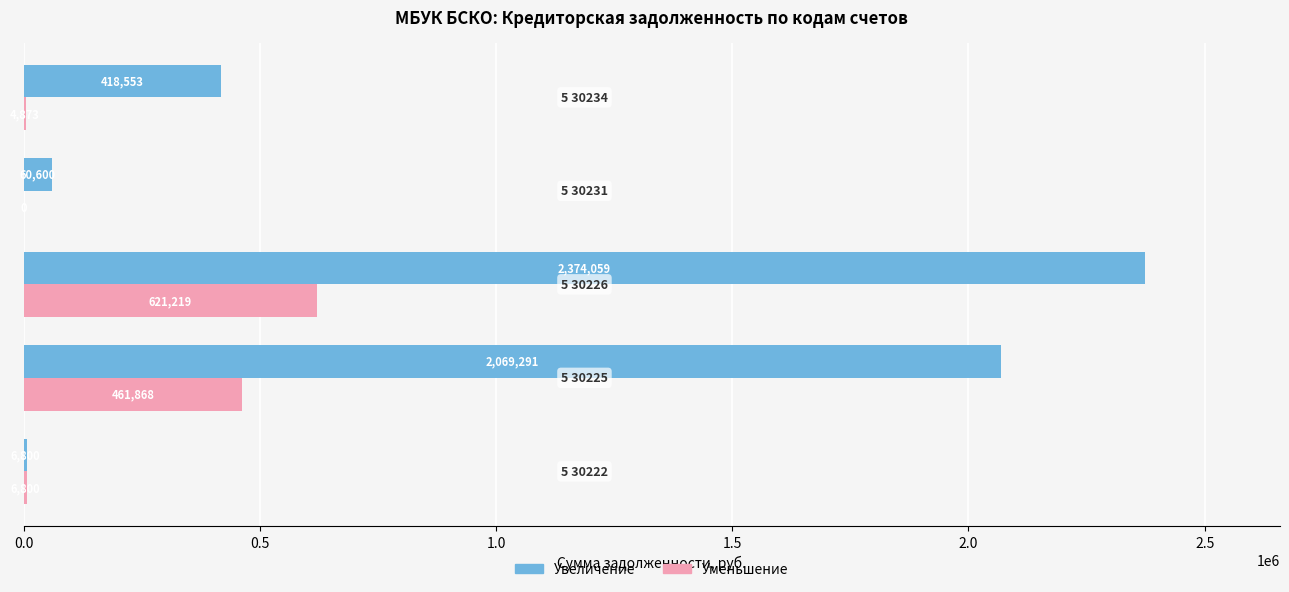

Which series has the largest total across all categories?

Увеличение